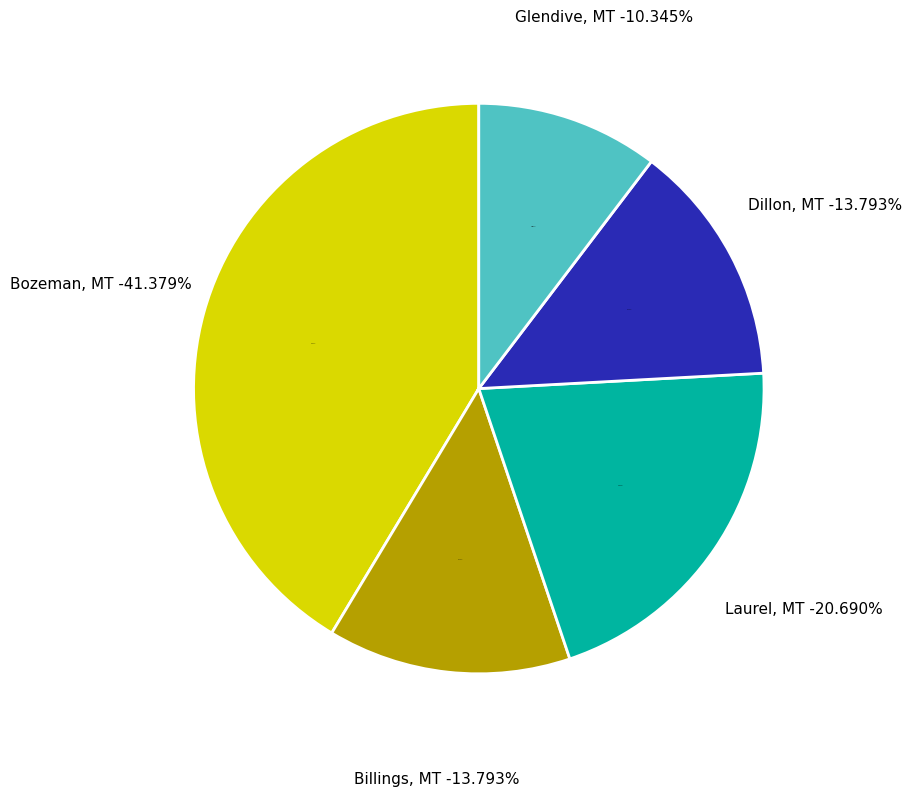

True or false: Billings, MT accounts for 14% of the total.

True